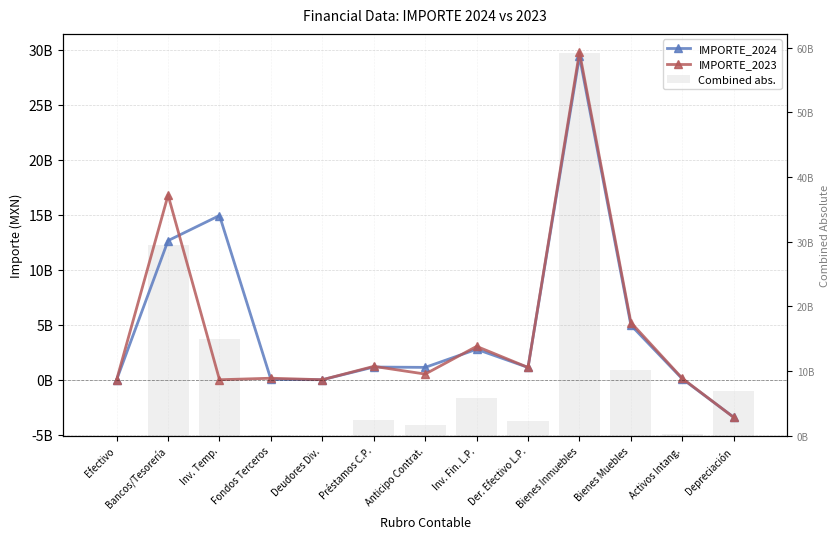

How many groups of bars are there?

13